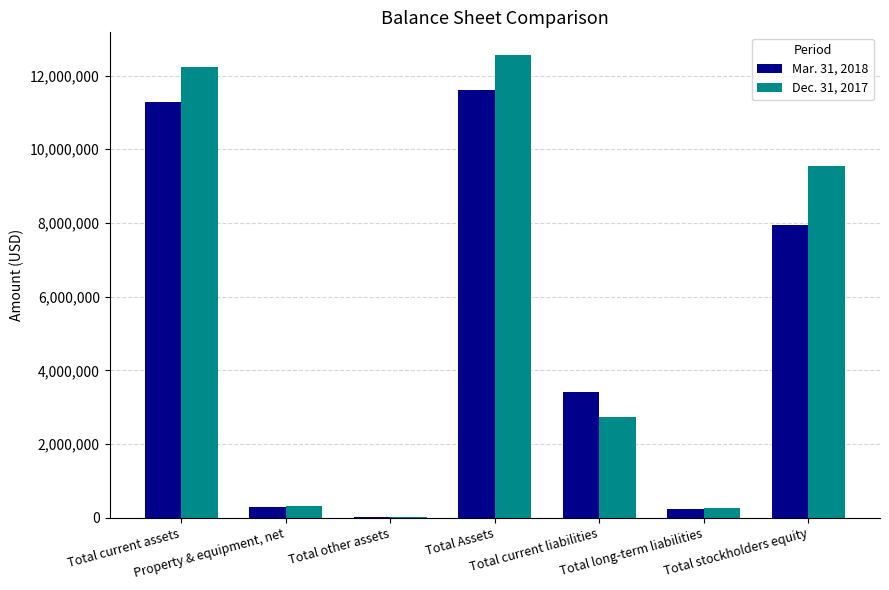

Which series has the largest total across all categories?

Dec. 31, 2017